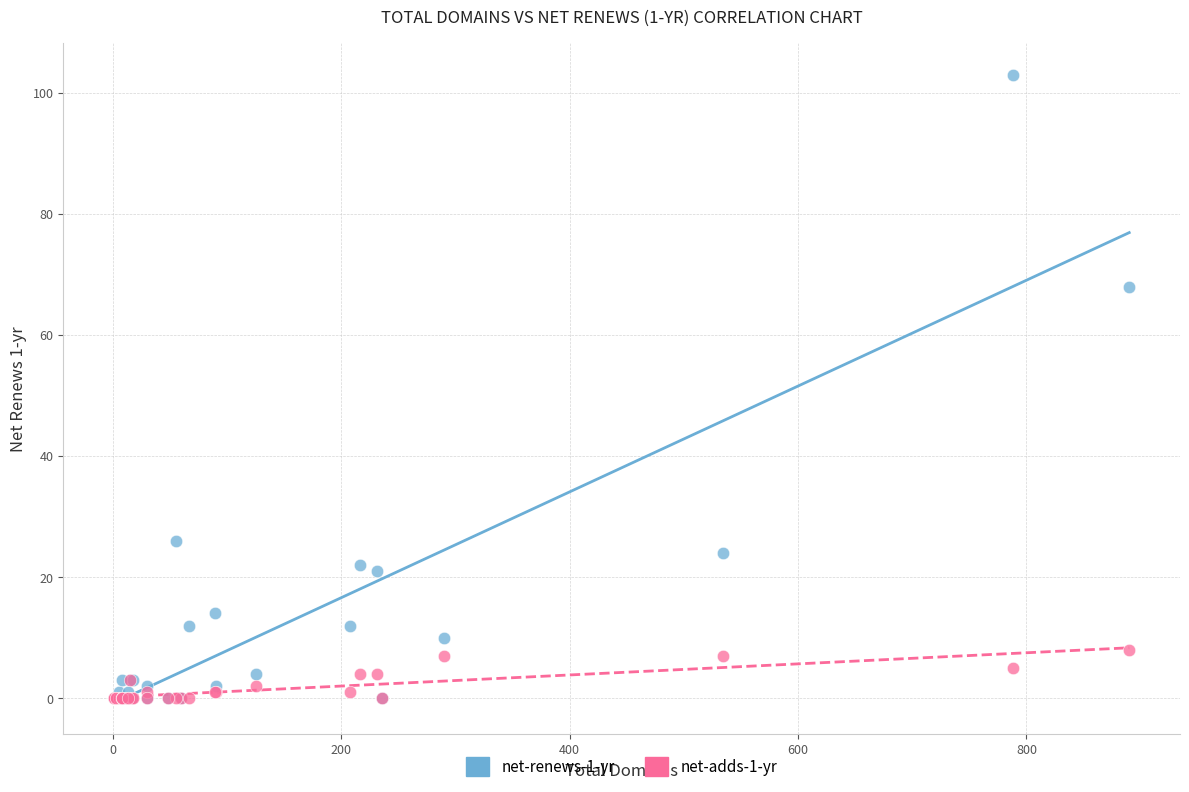

Which series has the widest spread of Y values?

net-renews-1-yr